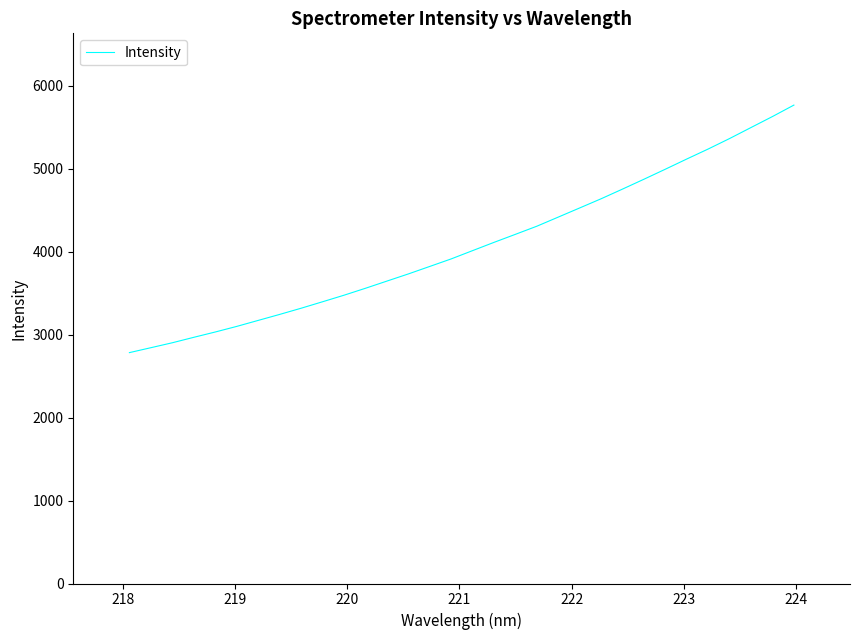

What is the greatest value displayed?

5766.2